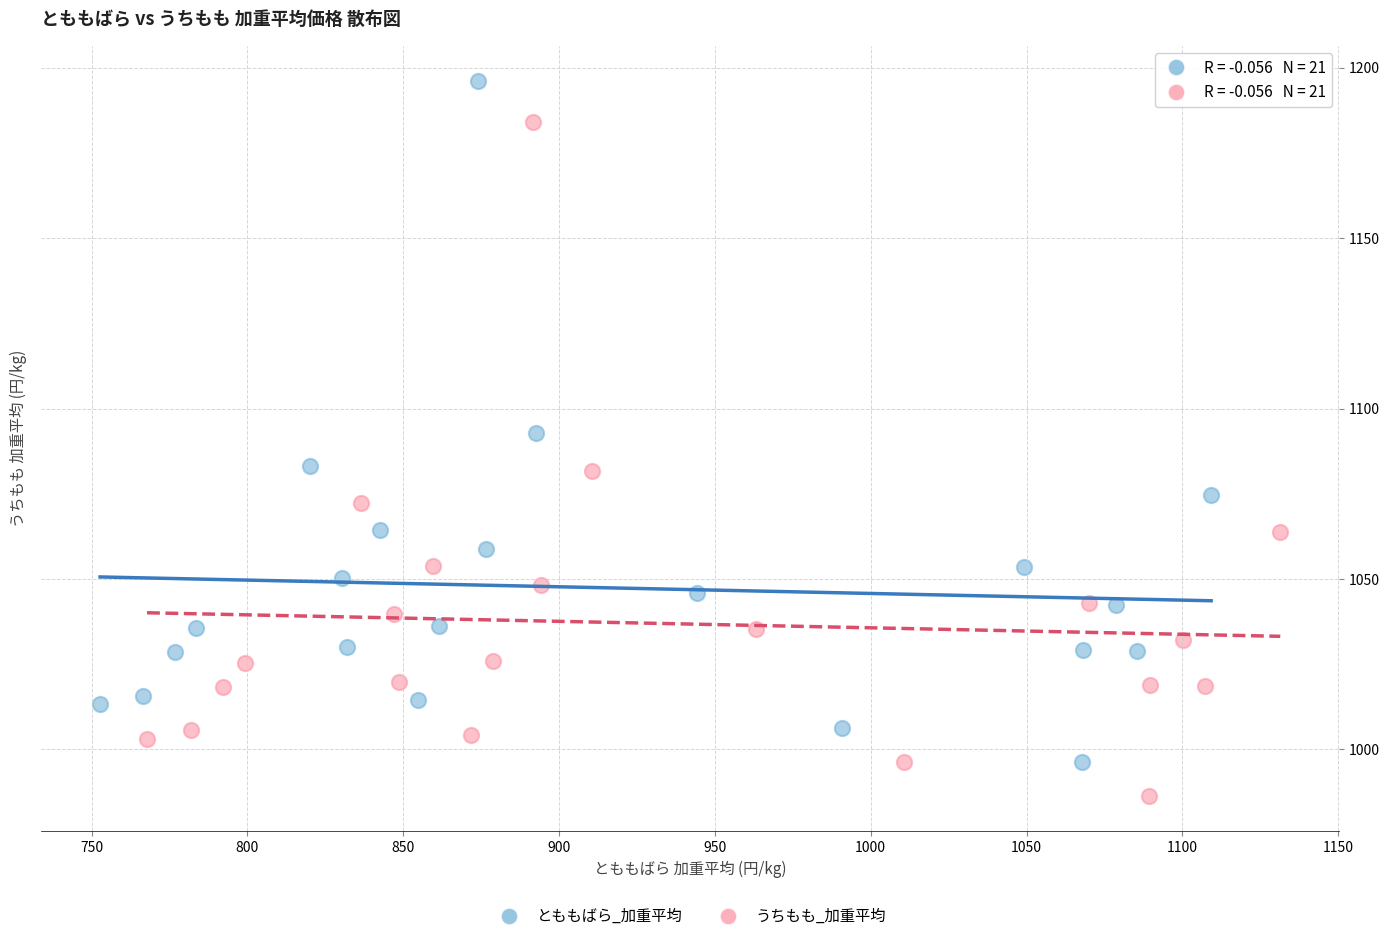

Which series has the largest Y range (max minus min)?

とももばら_加重平均